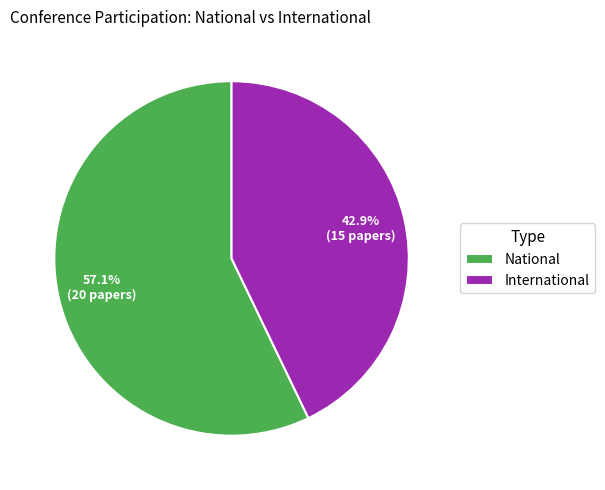

How many segments does this pie chart have?

2